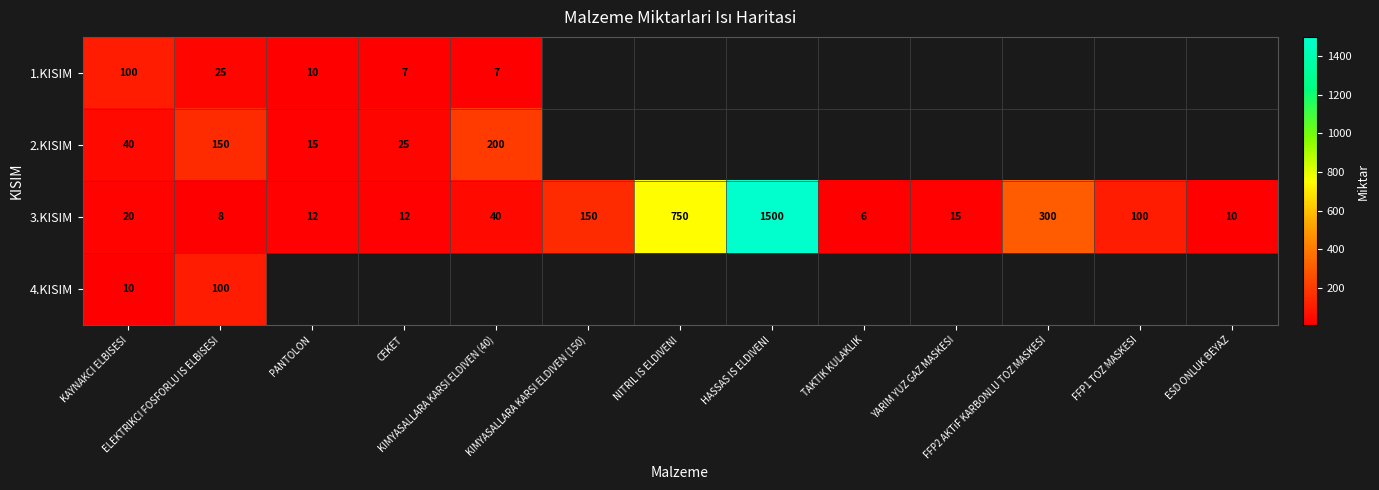

Is it true that 4.KISIM equals 152.1 at ELEKTRIKCI FOSFORLU IS ELBISESI?

False